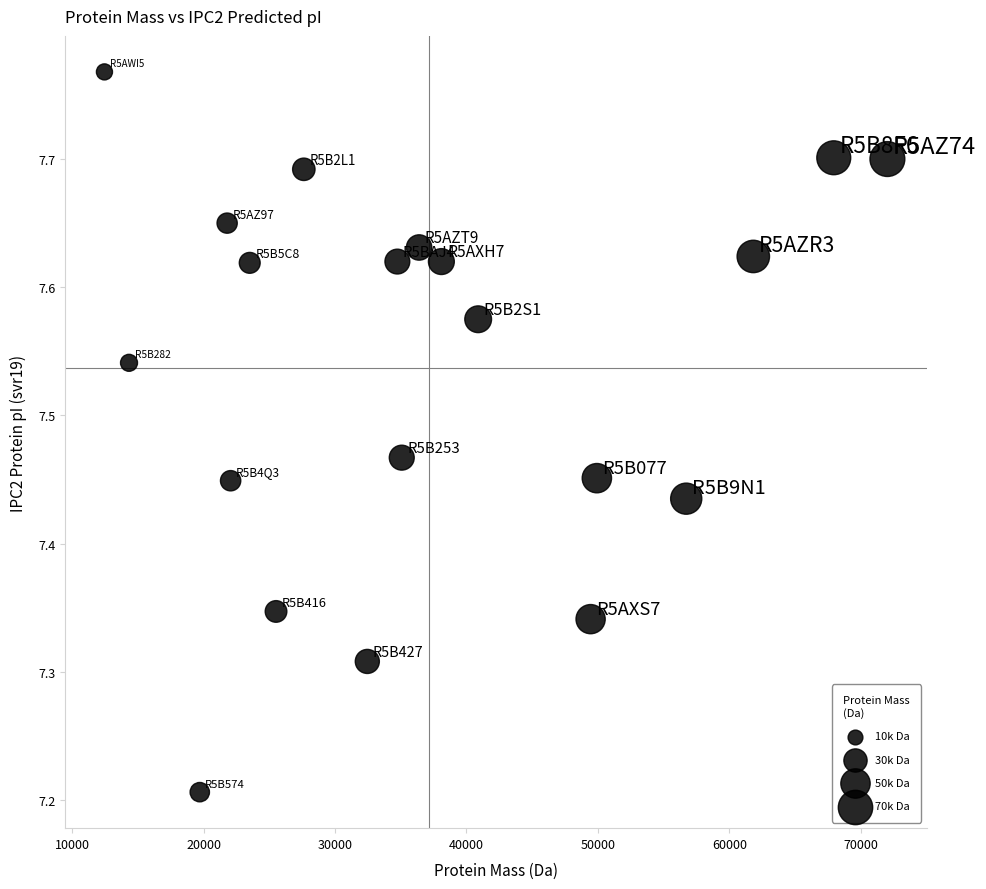

What Y value in the scatter plot is closest to 7?

7.2